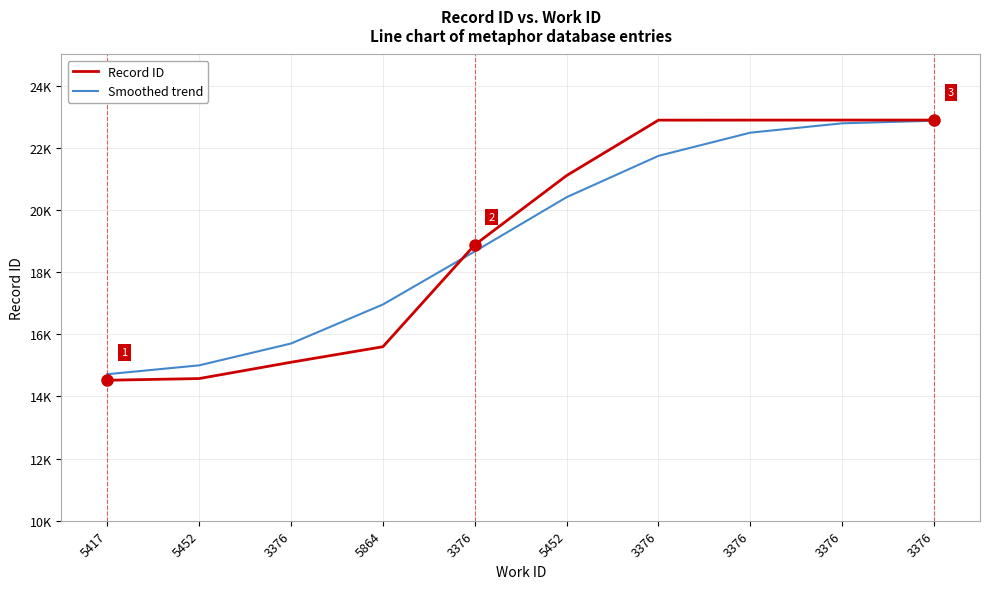

Is the value of Smoothed trend at 3376 greater than the value of Record ID at 3376?

Yes